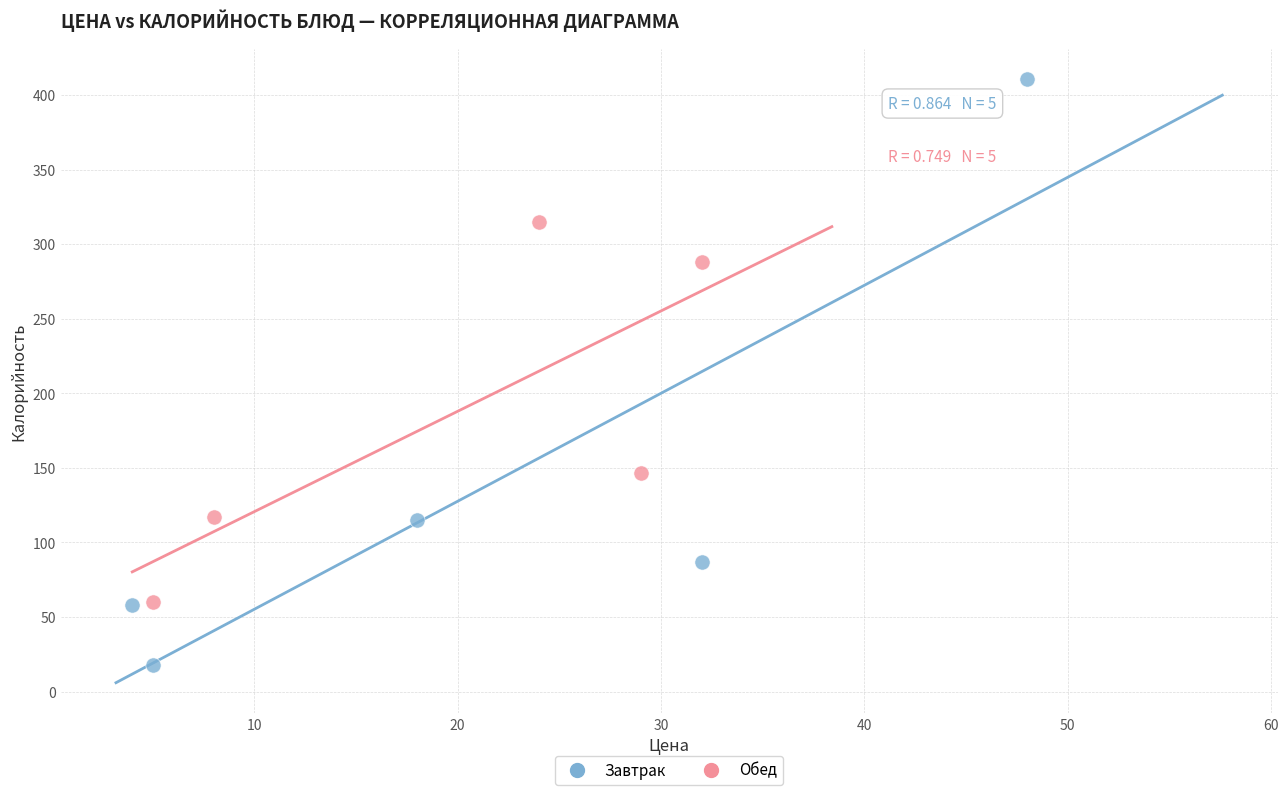

Which series contains the lowest Y value?

Завтрак